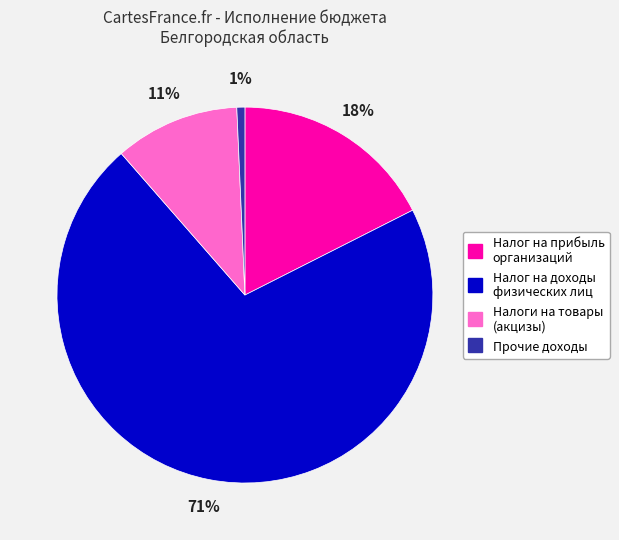

Is there a majority slice in this chart?

Yes